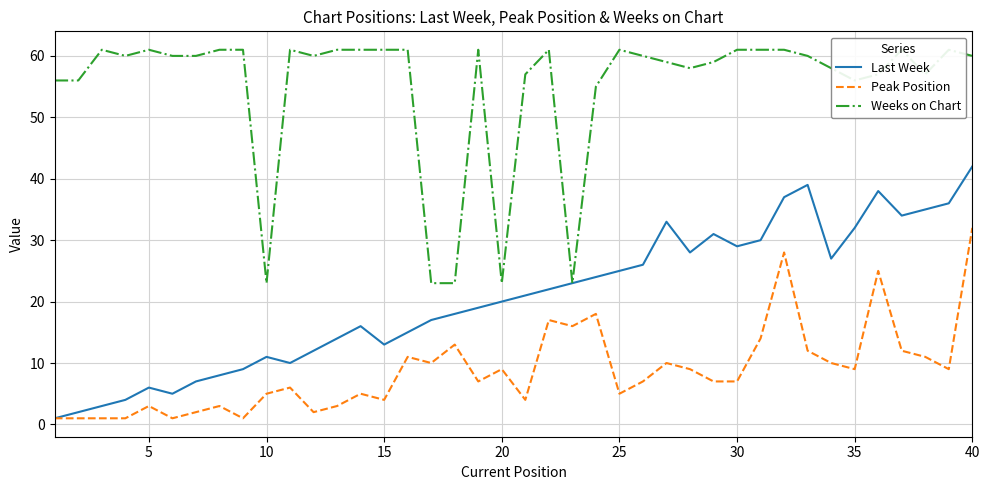

Is it true that Peak Position equals 5 at 25?

True